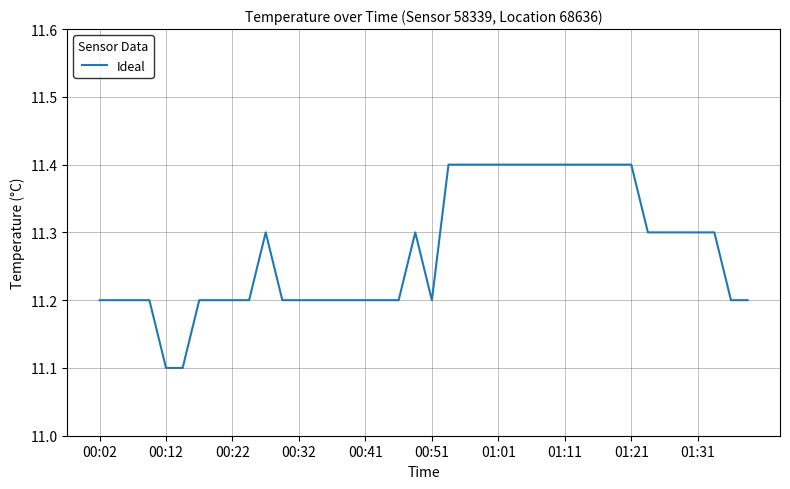

What is the smallest value displayed?

11.1